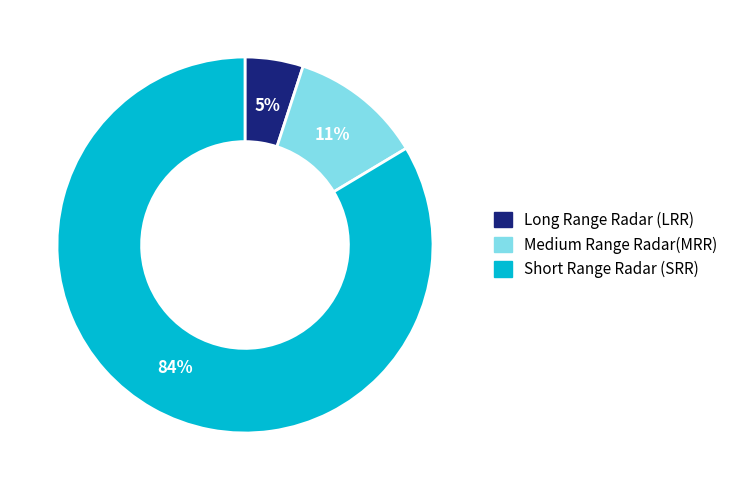

Does any single category account for the majority?

Yes